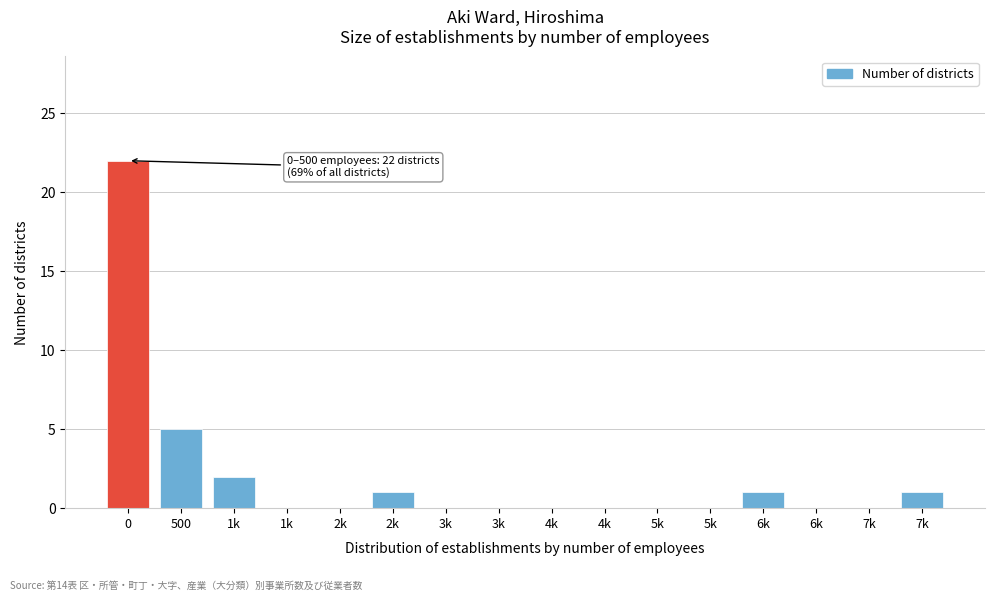

How many data points does each series have?

16